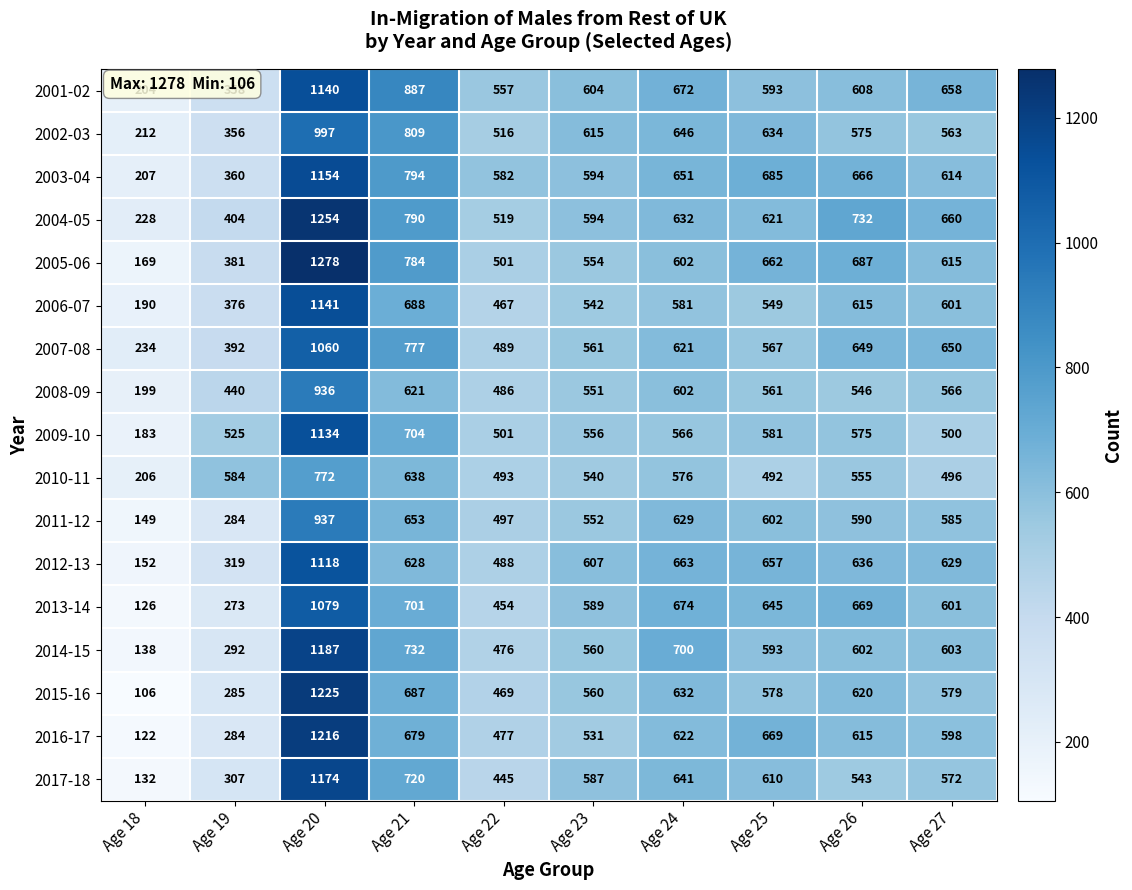

What is the average value of the 2006-07 series?

575